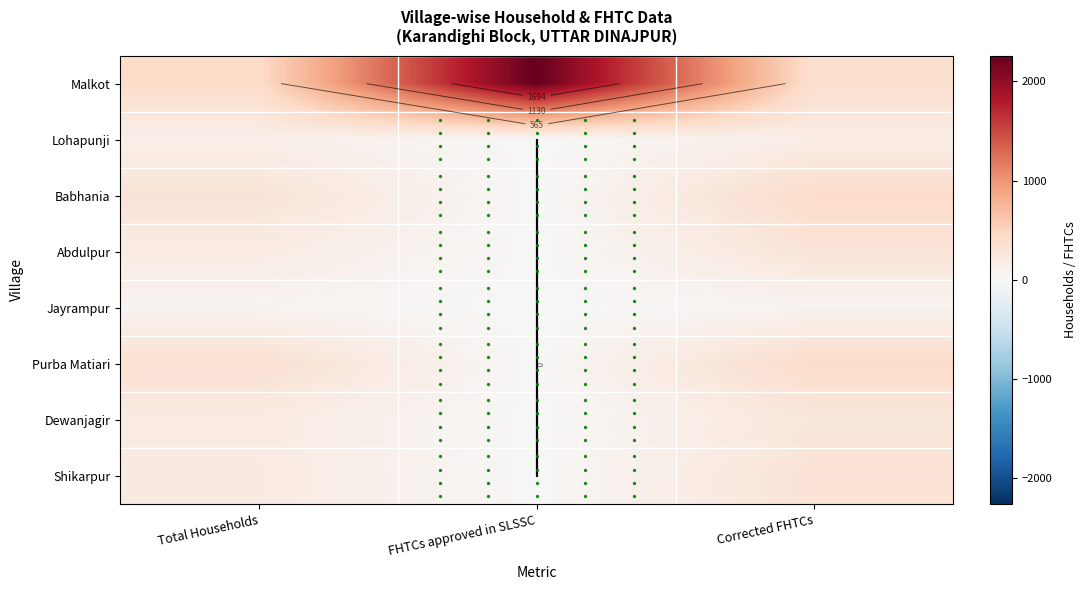

At which category is the sum across all series the highest?

FHTCs approved in SLSSC